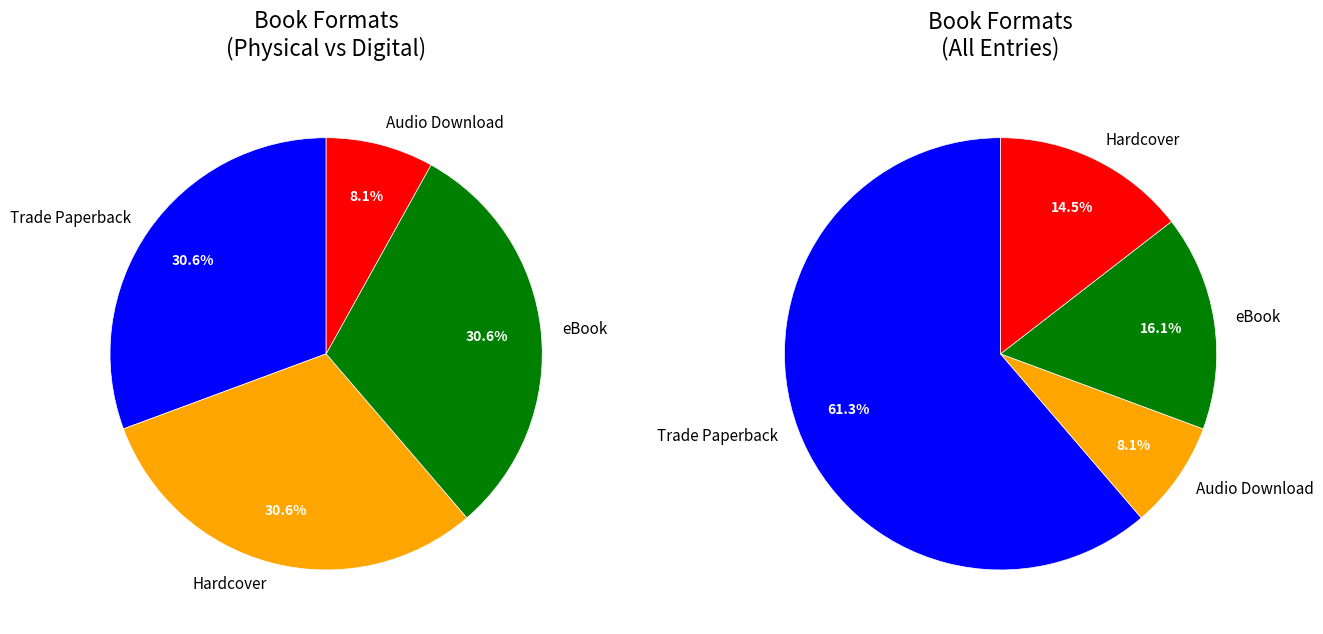

How many segments does this pie chart have?

4